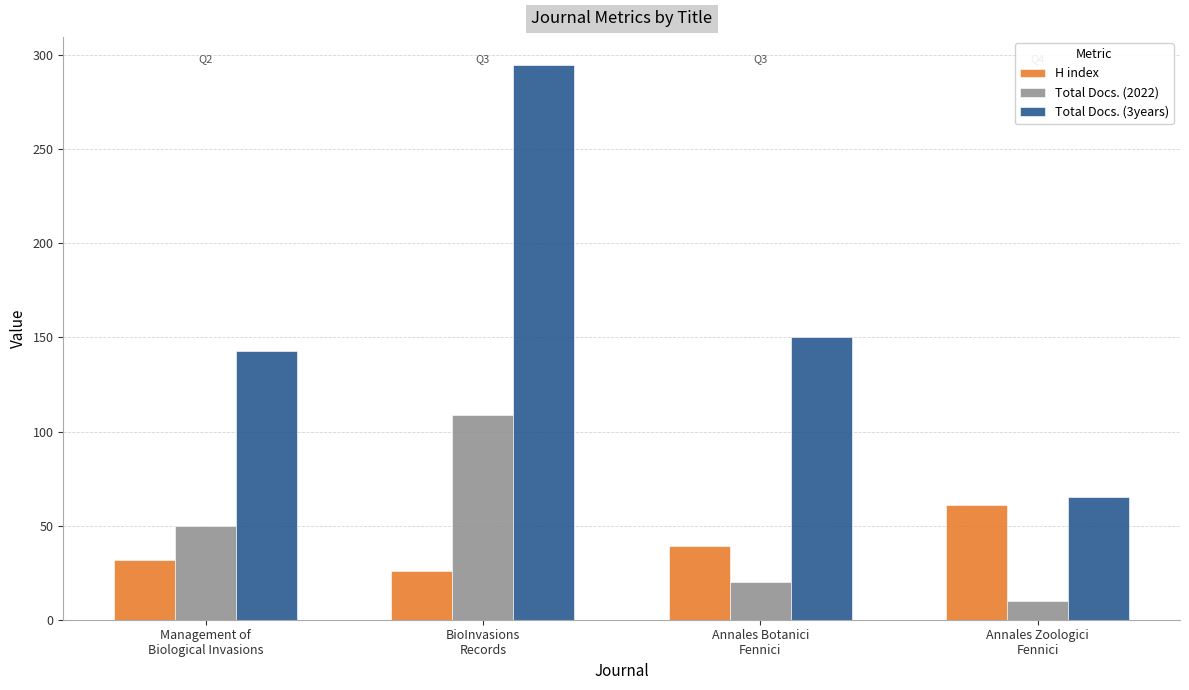

Rank the categories by H index value from lowest to highest.

BioInvasions
Records, Management of
Biological Invasions, Annales Botanici
Fennici, Annales Zoologici
Fennici